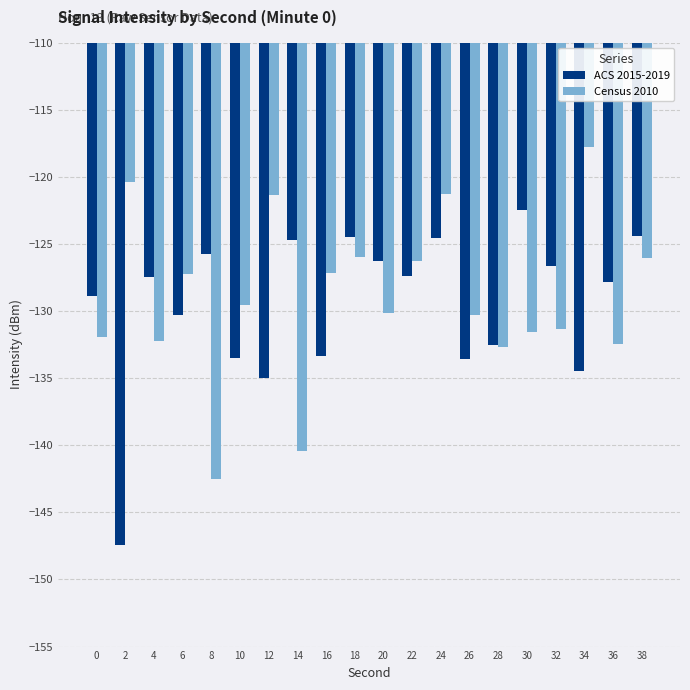

Rank the series by their average value, from highest to lowest.

Census 2010, ACS 2015-2019